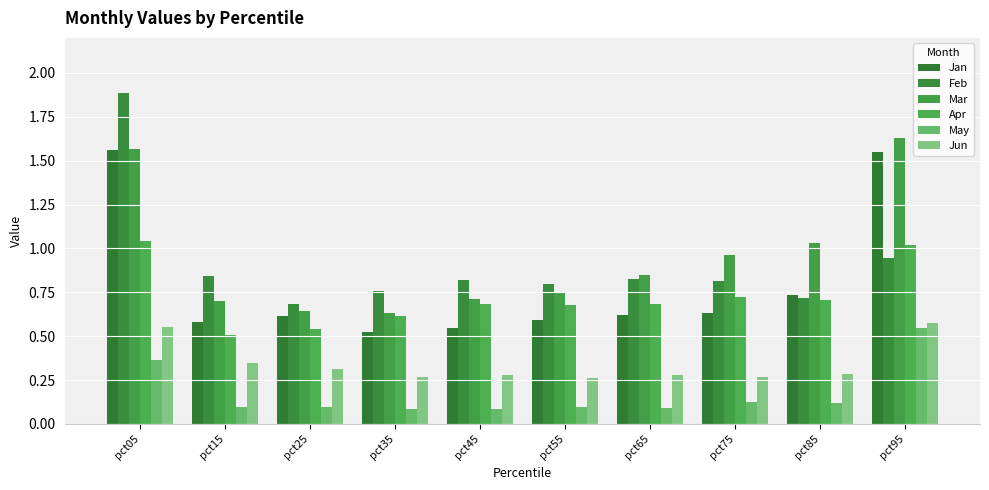

Count the May values in the range 0 to 1.

10